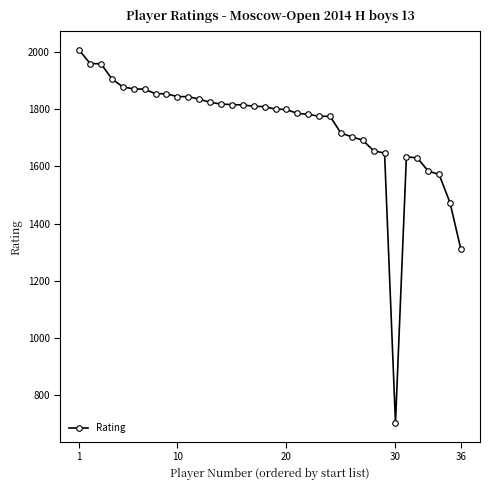

What is the sum of all values?

62631